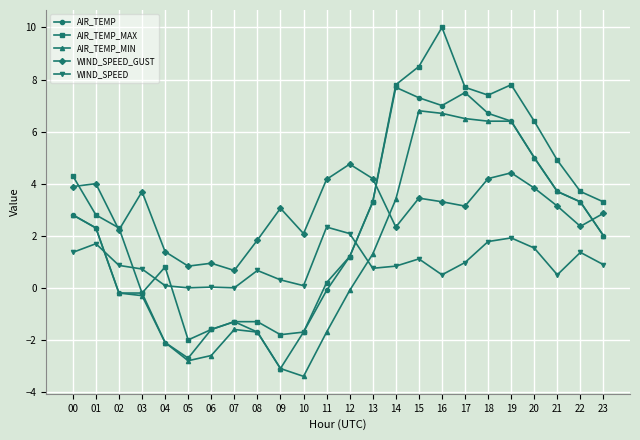

What is the sum of the AIR_TEMP_MAX values at 16 and 23?

13.3